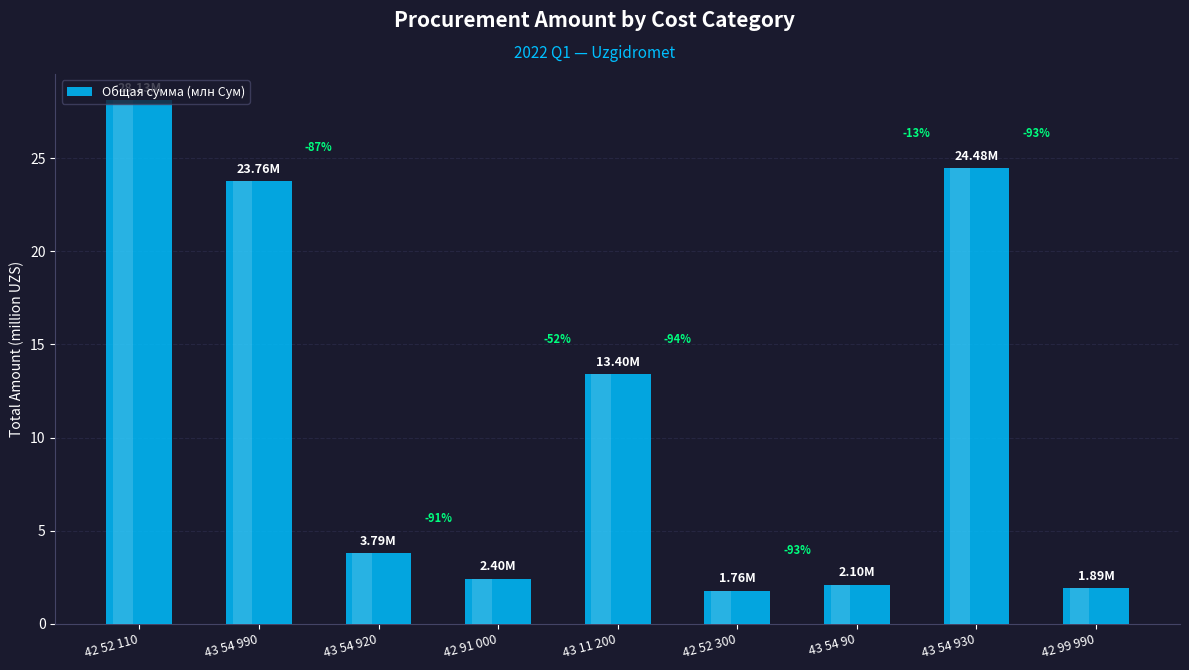

Which label corresponds to the largest value in the chart?

42 52 110